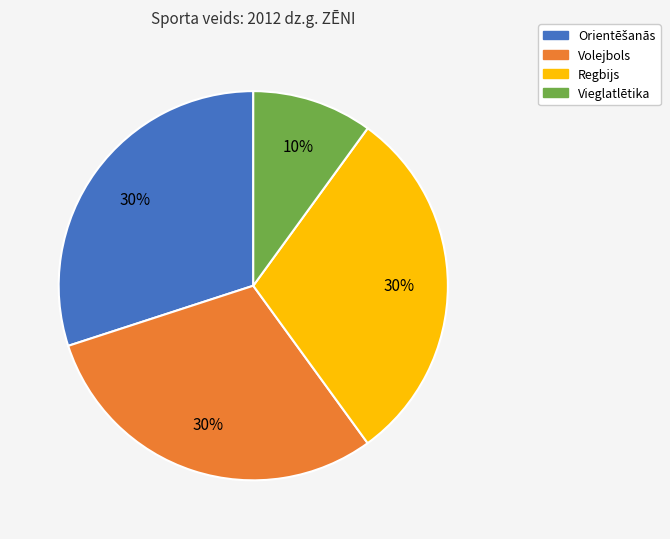

To the nearest percent, what is the average slice percentage?

25%